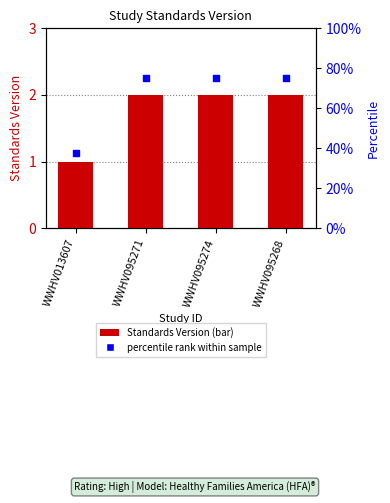

Which series has the largest total across all categories?

percentile rank within sample